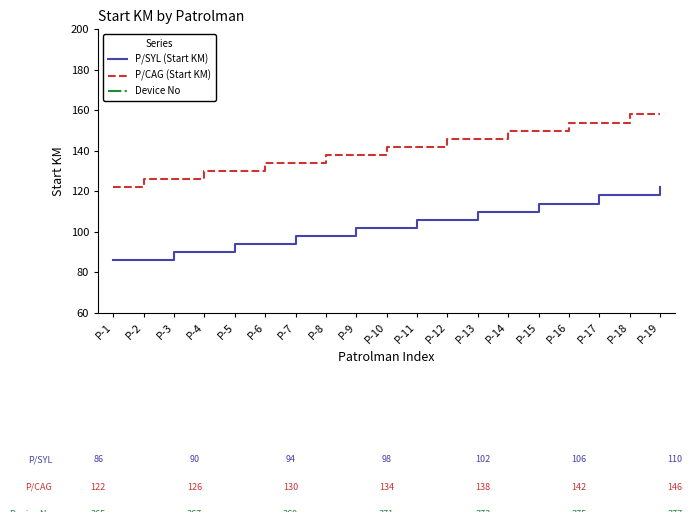

What is the difference between the highest and lowest values at P-1?

279